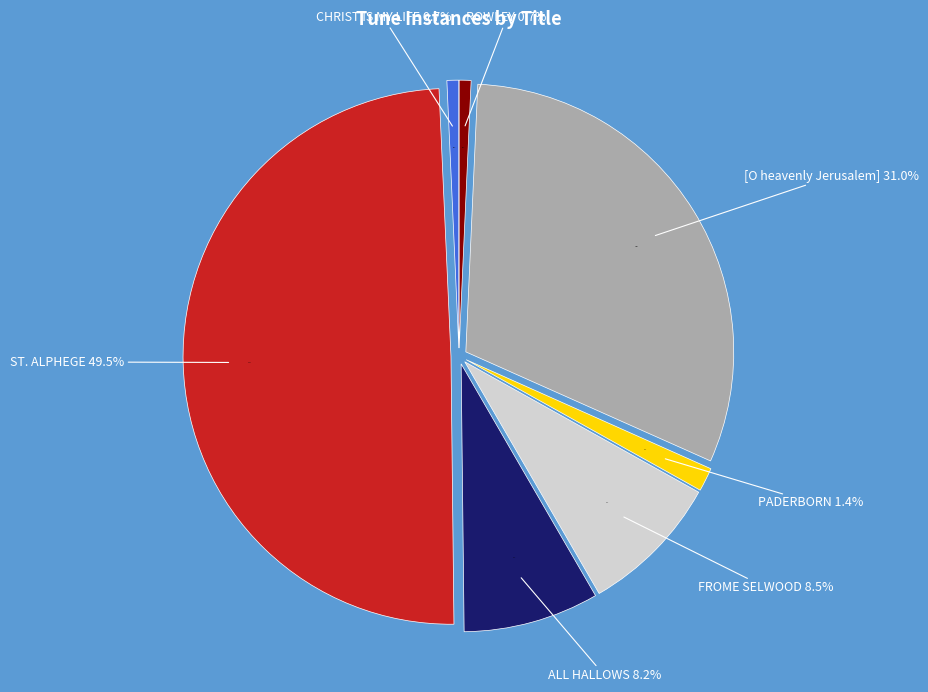

Between ROWLEY and FROME SELWOOD, which is larger?

FROME SELWOOD